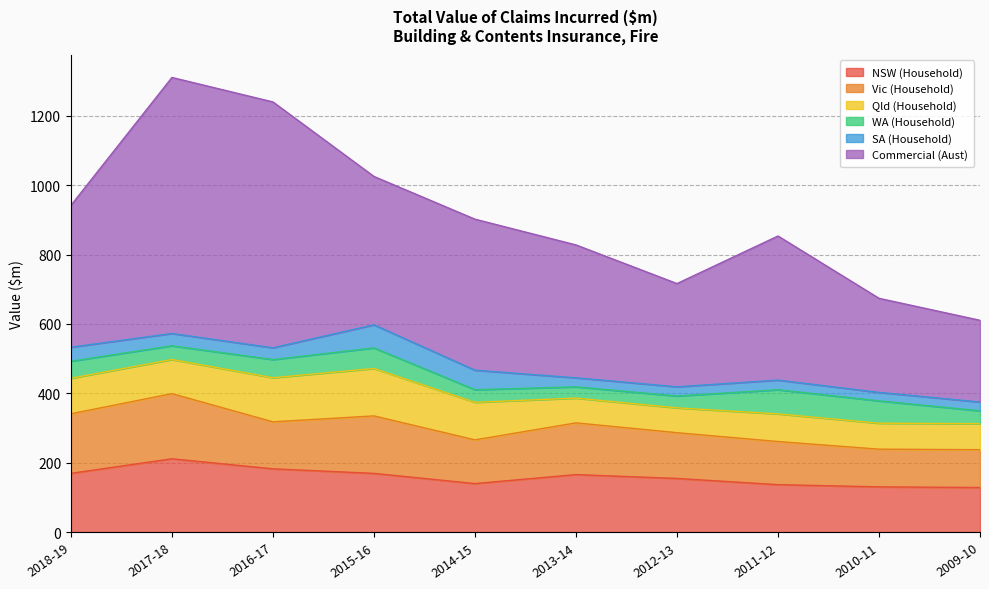

What is the difference between the highest and lowest values at 2015-16?

368.4